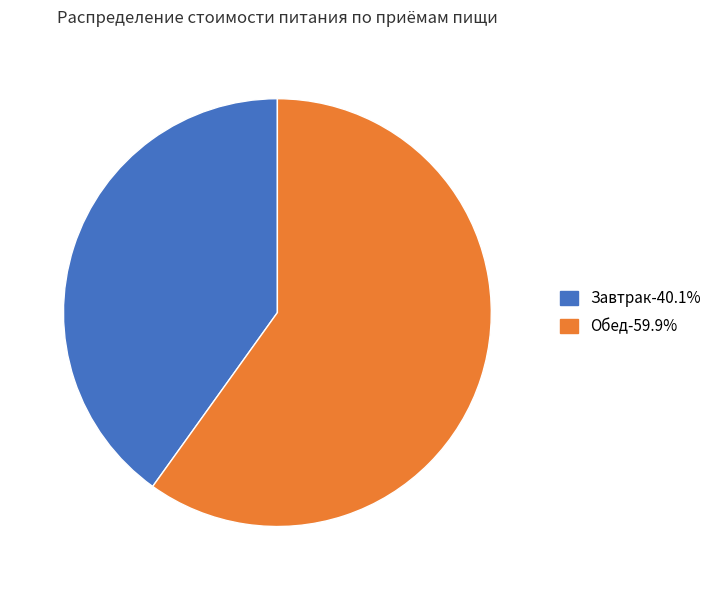

How many slices are in this pie chart?

2